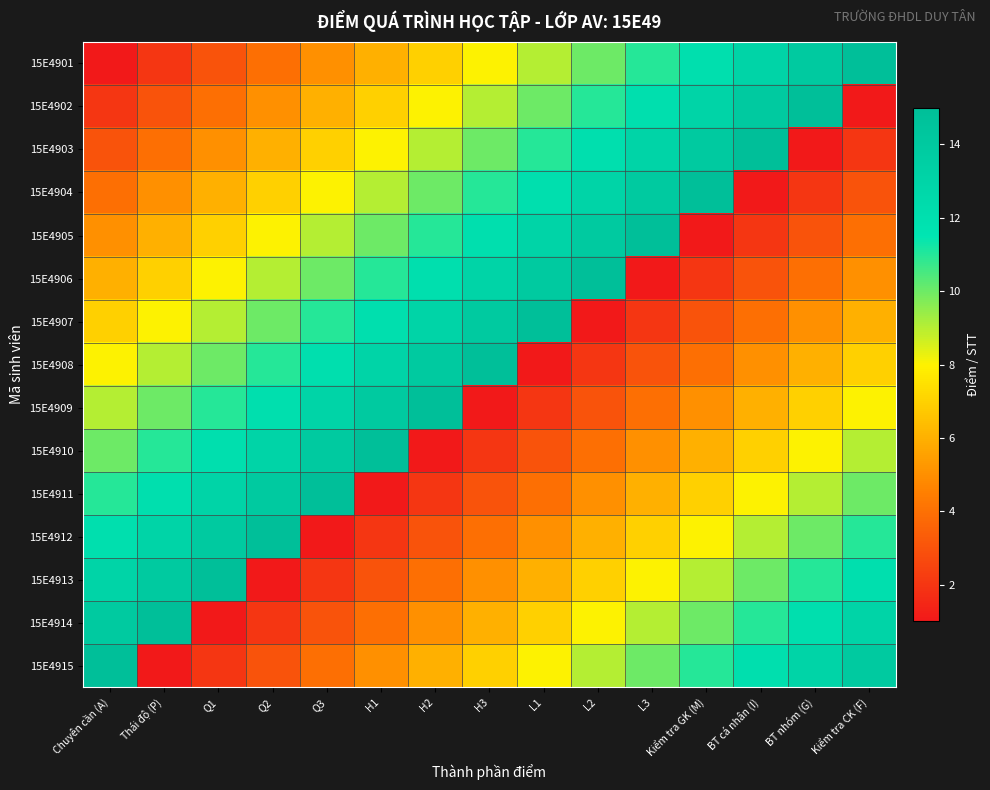

Reading left to right, transcribe all the data shown in this chart.

15E4901: Chuyên cần (A)=1	Thái độ (P)=2	Q1=3	Q2=4	Q3=5	H1=6	H2=7	H3=8	L1=9	L2=10	L3=11	Kiểm tra GK (M)=12	BT cá nhân (I)=13	BT nhóm (G)=14	Kiểm tra CK (F)=15
15E4902: Chuyên cần (A)=2	Thái độ (P)=3	Q1=4	Q2=5	Q3=6	H1=7	H2=8	H3=9	L1=10	L2=11	L3=12	Kiểm tra GK (M)=13	BT cá nhân (I)=14	BT nhóm (G)=15	Kiểm tra CK (F)=1
15E4903: Chuyên cần (A)=3	Thái độ (P)=4	Q1=5	Q2=6	Q3=7	H1=8	H2=9	H3=10	L1=11	L2=12	L3=13	Kiểm tra GK (M)=14	BT cá nhân (I)=15	BT nhóm (G)=1	Kiểm tra CK (F)=2
15E4904: Chuyên cần (A)=4	Thái độ (P)=5	Q1=6	Q2=7	Q3=8	H1=9	H2=10	H3=11	L1=12	L2=13	L3=14	Kiểm tra GK (M)=15	BT cá nhân (I)=1	BT nhóm (G)=2	Kiểm tra CK (F)=3
15E4905: Chuyên cần (A)=5	Thái độ (P)=6	Q1=7	Q2=8	Q3=9	H1=10	H2=11	H3=12	L1=13	L2=14	L3=15	Kiểm tra GK (M)=1	BT cá nhân (I)=2	BT nhóm (G)=3	Kiểm tra CK (F)=4
15E4906: Chuyên cần (A)=6	Thái độ (P)=7	Q1=8	Q2=9	Q3=10	H1=11	H2=12	H3=13	L1=14	L2=15	L3=1	Kiểm tra GK (M)=2	BT cá nhân (I)=3	BT nhóm (G)=4	Kiểm tra CK (F)=5
15E4907: Chuyên cần (A)=7	Thái độ (P)=8	Q1=9	Q2=10	Q3=11	H1=12	H2=13	H3=14	L1=15	L2=1	L3=2	Kiểm tra GK (M)=3	BT cá nhân (I)=4	BT nhóm (G)=5	Kiểm tra CK (F)=6
15E4908: Chuyên cần (A)=8	Thái độ (P)=9	Q1=10	Q2=11	Q3=12	H1=13	H2=14	H3=15	L1=1	L2=2	L3=3	Kiểm tra GK (M)=4	BT cá nhân (I)=5	BT nhóm (G)=6	Kiểm tra CK (F)=7
15E4909: Chuyên cần (A)=9	Thái độ (P)=10	Q1=11	Q2=12	Q3=13	H1=14	H2=15	H3=1	L1=2	L2=3	L3=4	Kiểm tra GK (M)=5	BT cá nhân (I)=6	BT nhóm (G)=7	Kiểm tra CK (F)=8
15E4910: Chuyên cần (A)=10	Thái độ (P)=11	Q1=12	Q2=13	Q3=14	H1=15	H2=1	H3=2	L1=3	L2=4	L3=5	Kiểm tra GK (M)=6	BT cá nhân (I)=7	BT nhóm (G)=8	Kiểm tra CK (F)=9
15E4911: Chuyên cần (A)=11	Thái độ (P)=12	Q1=13	Q2=14	Q3=15	H1=1	H2=2	H3=3	L1=4	L2=5	L3=6	Kiểm tra GK (M)=7	BT cá nhân (I)=8	BT nhóm (G)=9	Kiểm tra CK (F)=10
15E4912: Chuyên cần (A)=12	Thái độ (P)=13	Q1=14	Q2=15	Q3=1	H1=2	H2=3	H3=4	L1=5	L2=6	L3=7	Kiểm tra GK (M)=8	BT cá nhân (I)=9	BT nhóm (G)=10	Kiểm tra CK (F)=11
15E4913: Chuyên cần (A)=13	Thái độ (P)=14	Q1=15	Q2=1	Q3=2	H1=3	H2=4	H3=5	L1=6	L2=7	L3=8	Kiểm tra GK (M)=9	BT cá nhân (I)=10	BT nhóm (G)=11	Kiểm tra CK (F)=12
15E4914: Chuyên cần (A)=14	Thái độ (P)=15	Q1=1	Q2=2	Q3=3	H1=4	H2=5	H3=6	L1=7	L2=8	L3=9	Kiểm tra GK (M)=10	BT cá nhân (I)=11	BT nhóm (G)=12	Kiểm tra CK (F)=13
15E4915: Chuyên cần (A)=15	Thái độ (P)=1	Q1=2	Q2=3	Q3=4	H1=5	H2=6	H3=7	L1=8	L2=9	L3=10	Kiểm tra GK (M)=11	BT cá nhân (I)=12	BT nhóm (G)=13	Kiểm tra CK (F)=14